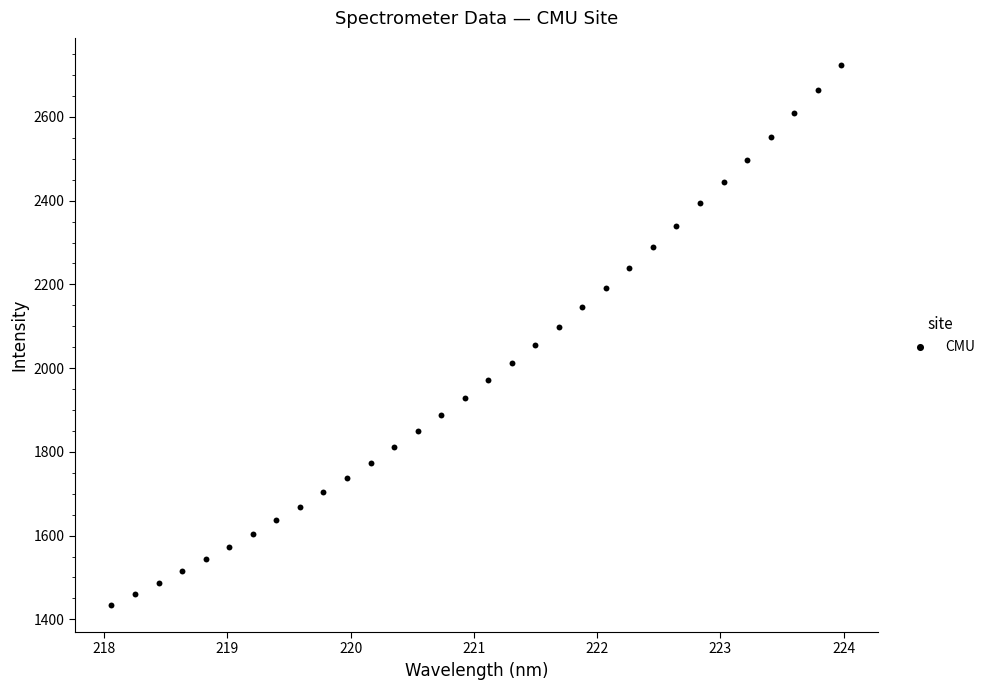

What is the range of X values (max minus min)?

5.9